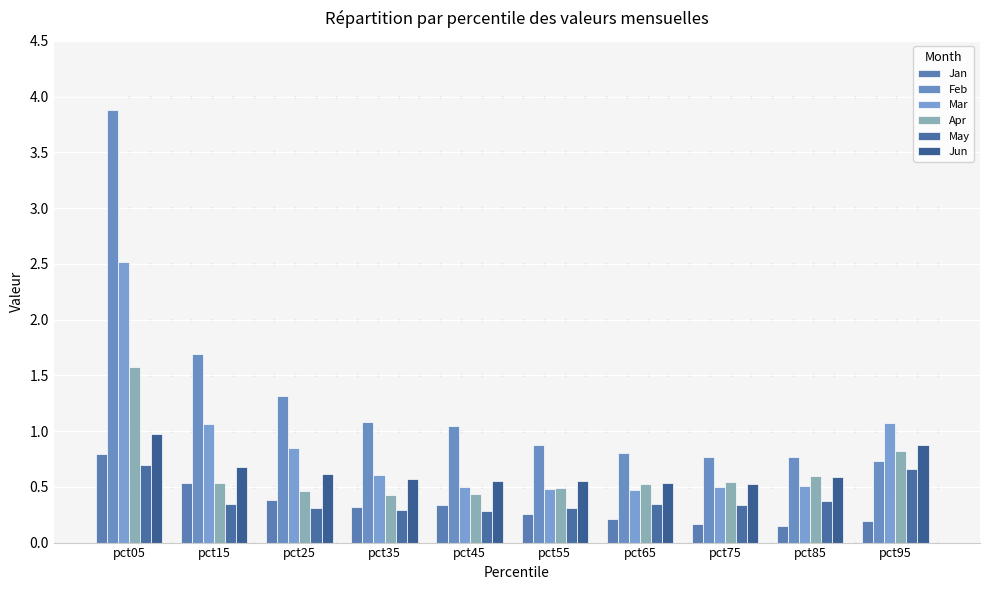

At which label is Feb closest to 2?

pct15